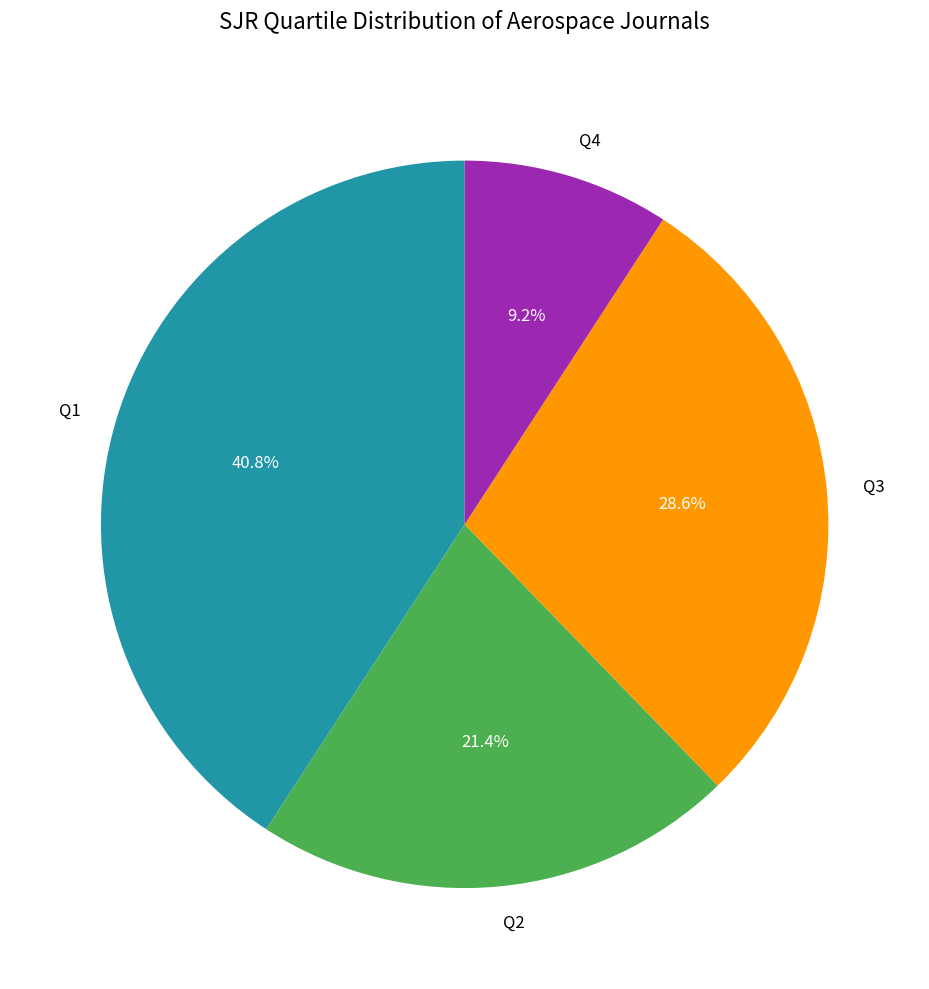

How many segments does this pie chart have?

4